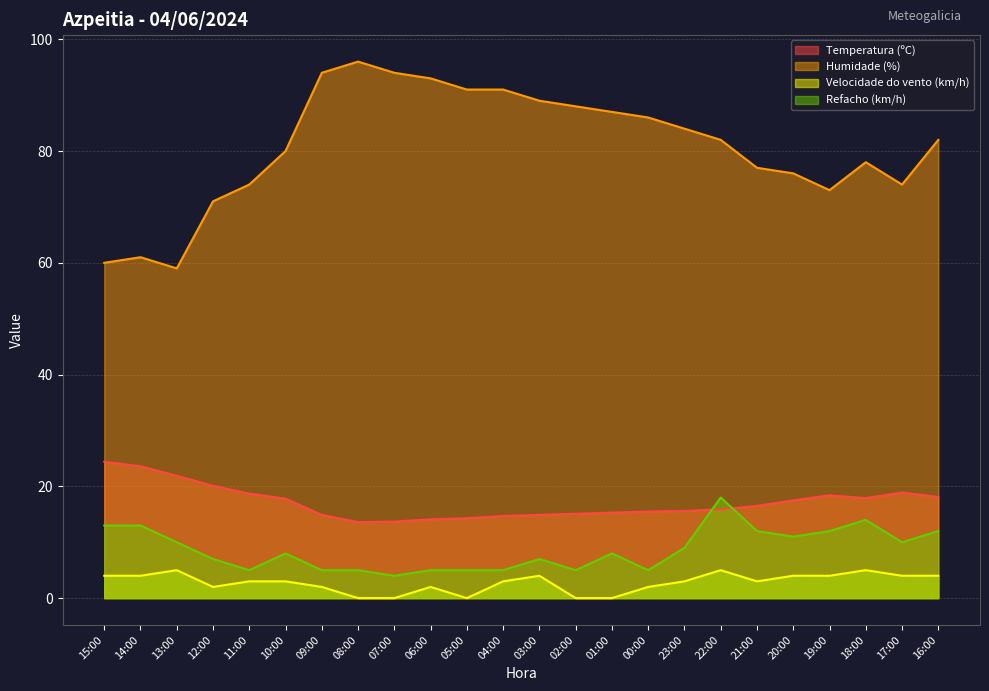

Reading left to right, extract all data points from this chart.

Temperatura (ºC): 24.4	23.6	21.9	20.1	18.7	17.8	14.9	13.6	13.7	14.1	14.3	14.7	14.9	15.1	15.3	15.5	15.6	15.9	16.5	17.5	18.4	17.9	18.9	18.1
Humidade (%): 60.0	61.0	59.0	71.0	74.0	80.0	94.0	96.0	94.0	93.0	91.0	91.0	89.0	88.0	87.0	86.0	84.0	82.0	77.0	76.0	73.0	78.0	74.0	82.0
Velocidade do vento (km/h): 4.0	4.0	5.0	2.0	3.0	3.0	2.0	0.0	0.0	2.0	0.0	3.0	4.0	0.0	0.0	2.0	3.0	5.0	3.0	4.0	4.0	5.0	4.0	4.0
Refacho (km/h): 13.0	13.0	10.0	7.0	5.0	8.0	5.0	5.0	4.0	5.0	5.0	5.0	7.0	5.0	8.0	5.0	9.0	18.0	12.0	11.0	12.0	14.0	10.0	12.0